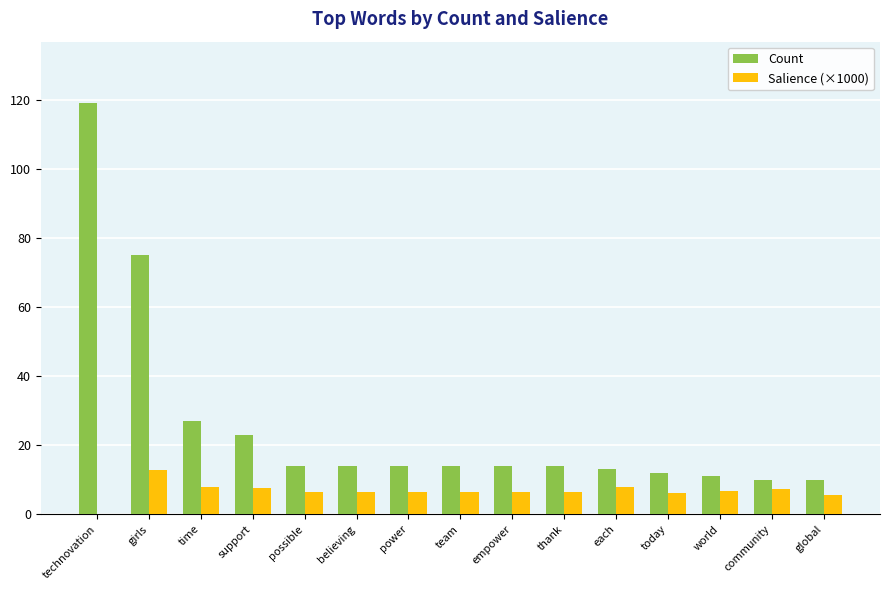

Read the Count value at today.

12.0